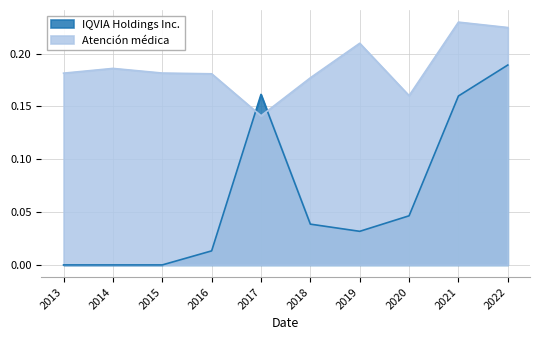

Reading right to left, extract all data points from this chart.

IQVIA Holdings Inc.: 0.2	0.2	0.0	0.0	0.0	0.2	0.0	0.0	0.0	0.0
Atención médica: 0.2	0.2	0.2	0.2	0.2	0.1	0.2	0.2	0.2	0.2